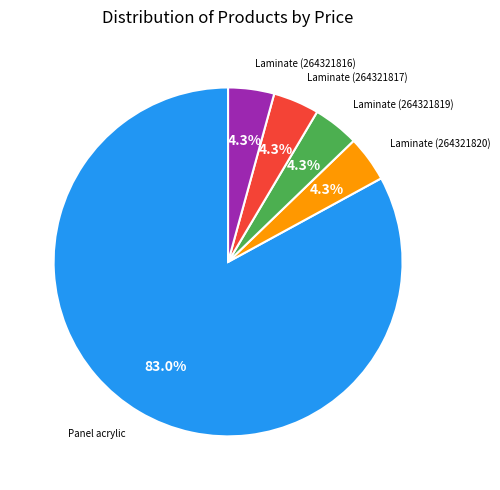

Do Laminate (264321819) and Laminate (264321816) together represent more than half of the pie?

No